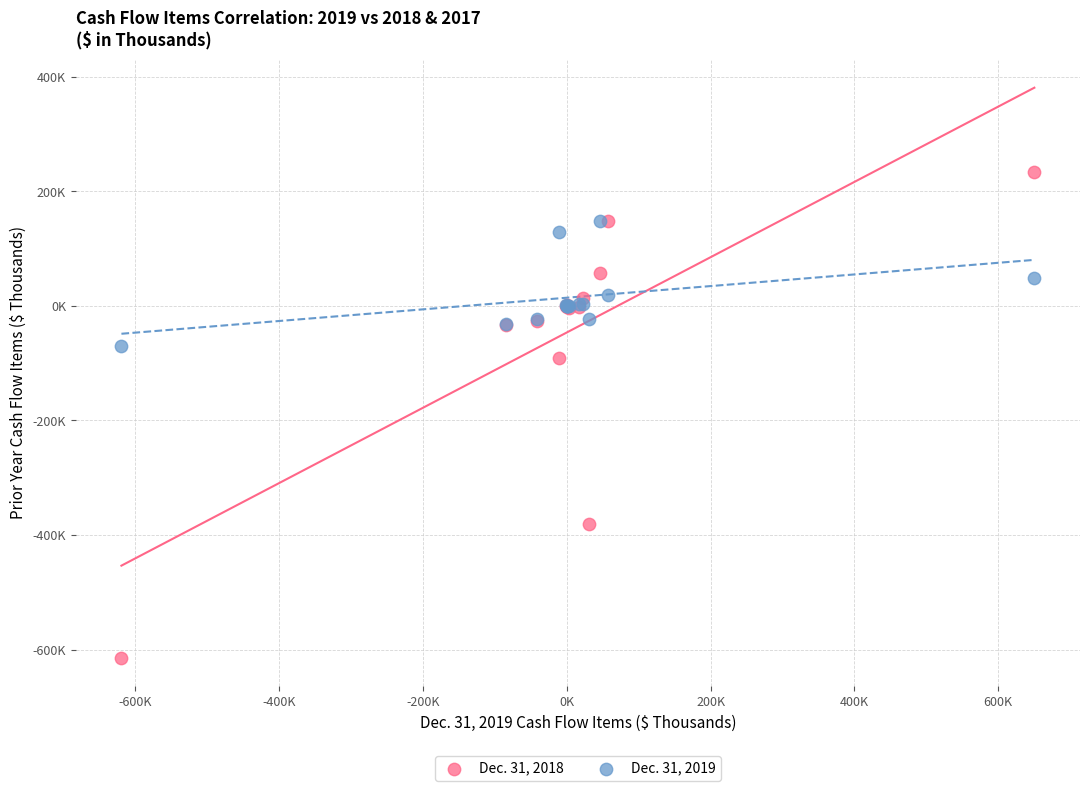

Which series reaches the minimum Y coordinate?

Dec. 31, 2018